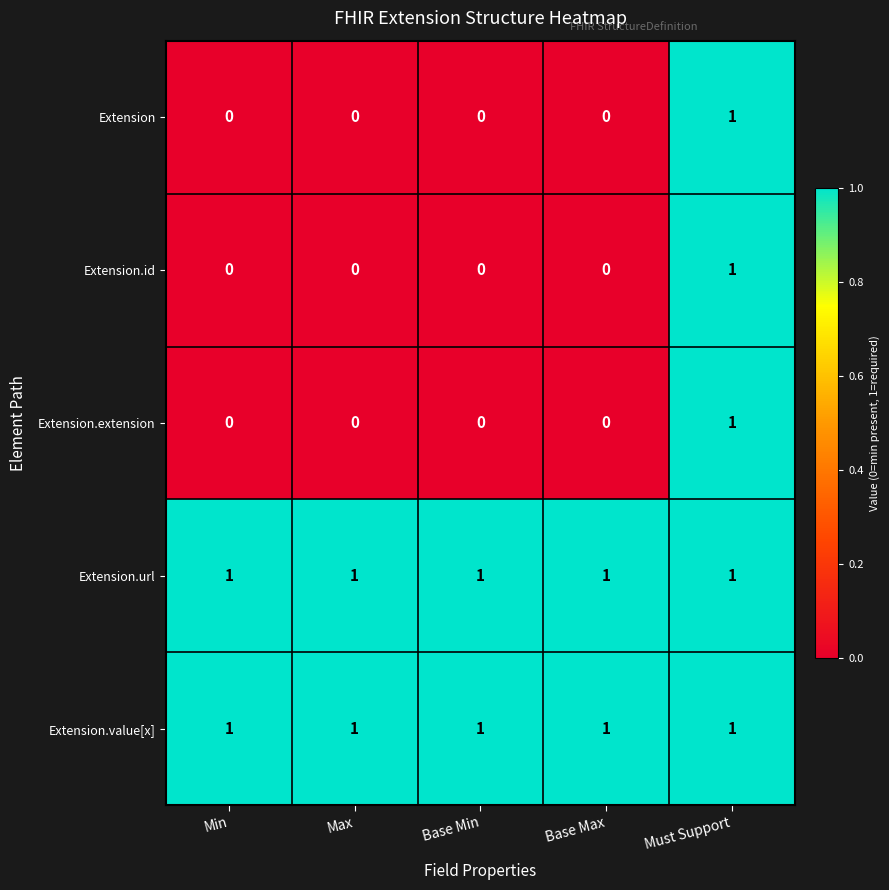

True or false: Extension.url has a value of 1 at Min.

True